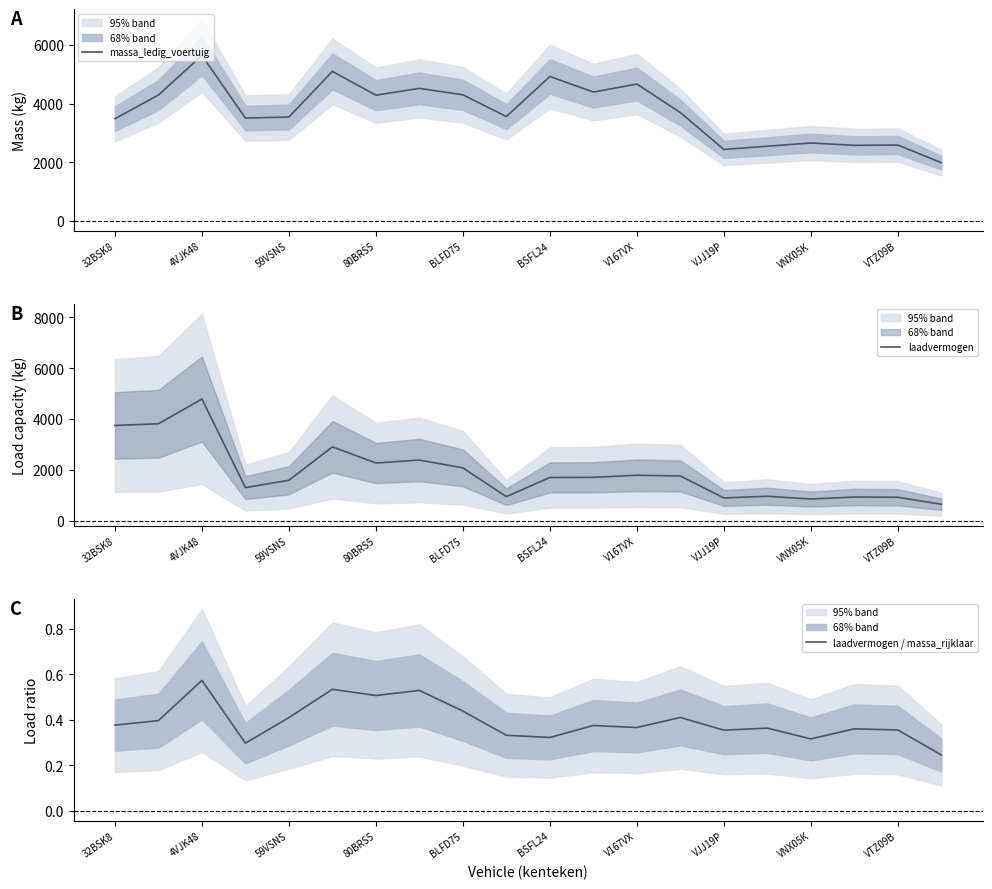

What is the minimum value for massa_ledig_voertuig?

1984.0